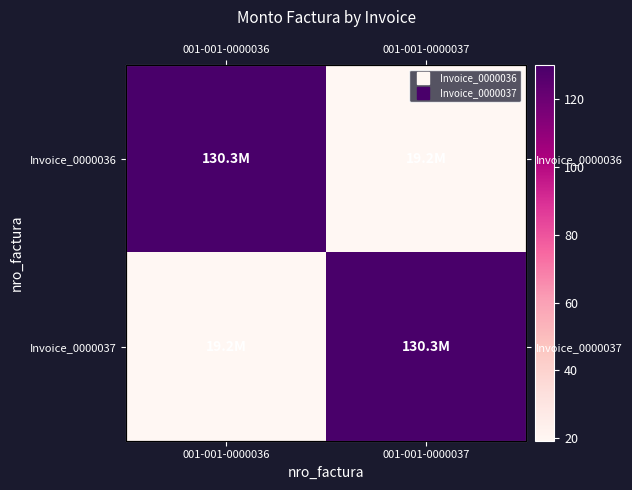

Rank the series by their maximum value, from lowest to highest.

Invoice_0000036, Invoice_0000037